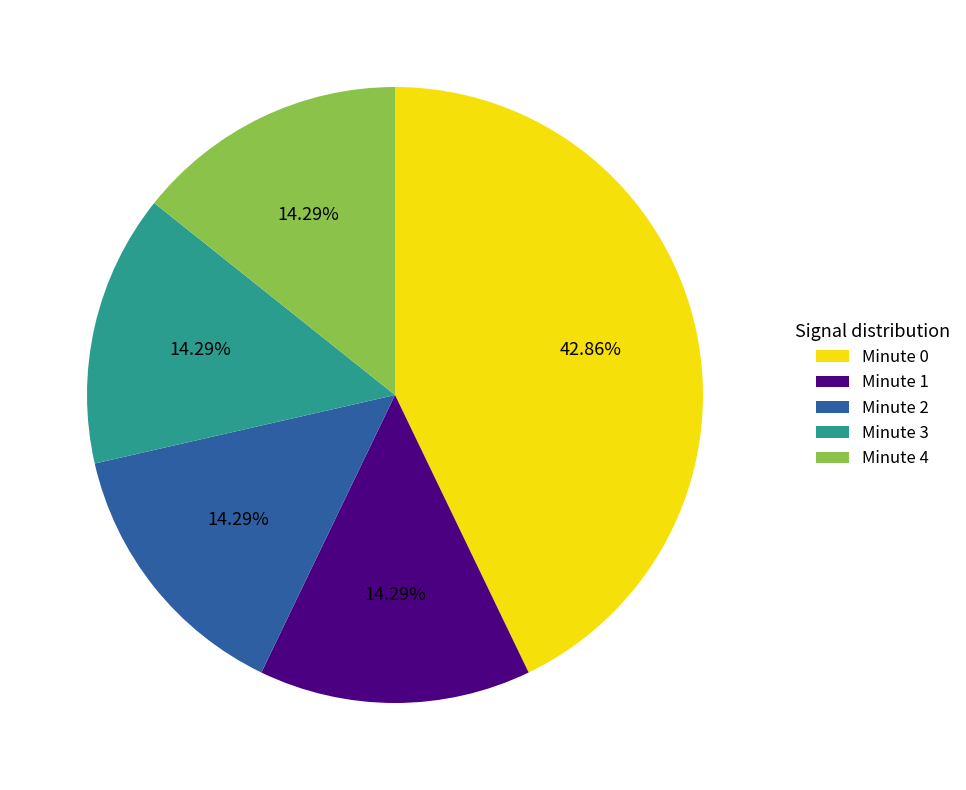

What percentage is the Minute 4 slice, to the nearest percent?

14%